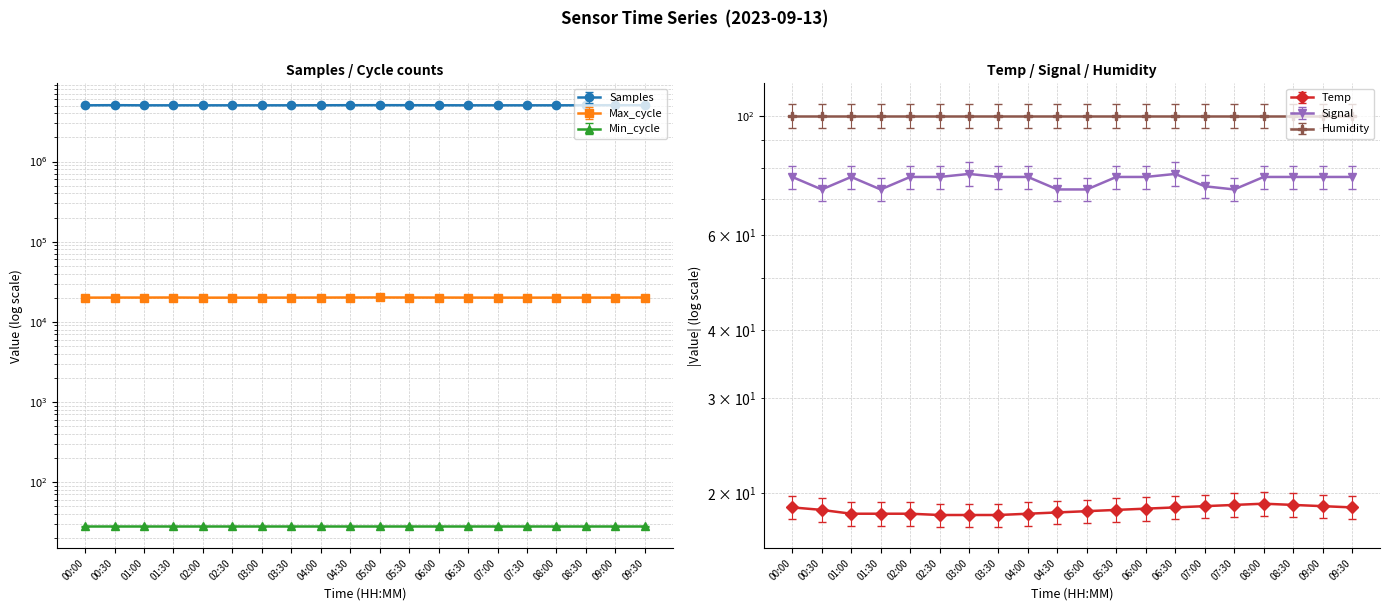

Which series has the largest range (max minus min)?

Samples